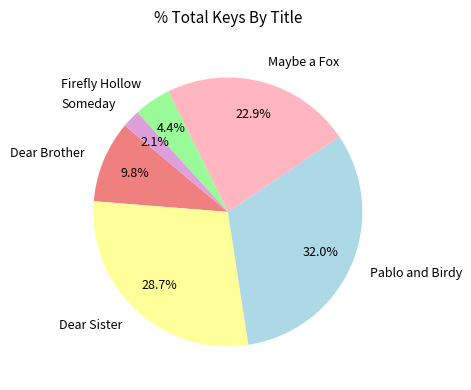

What percentage is the Firefly Hollow slice, to the nearest percent?

4%